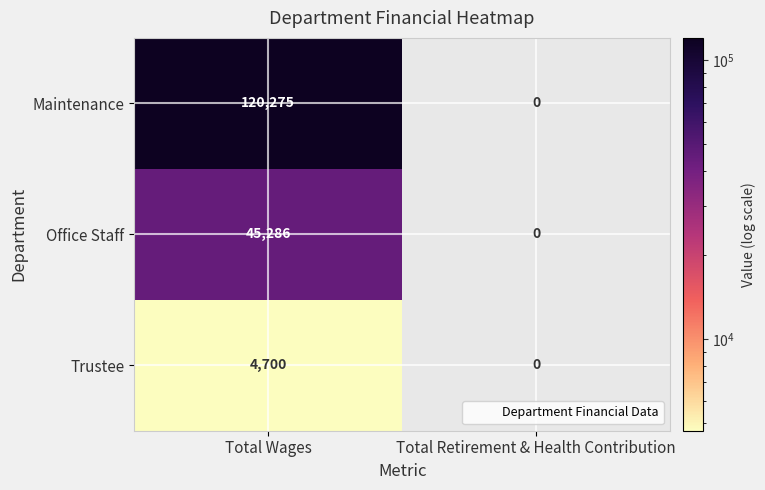

Which series has the widest spread of values?

Maintenance